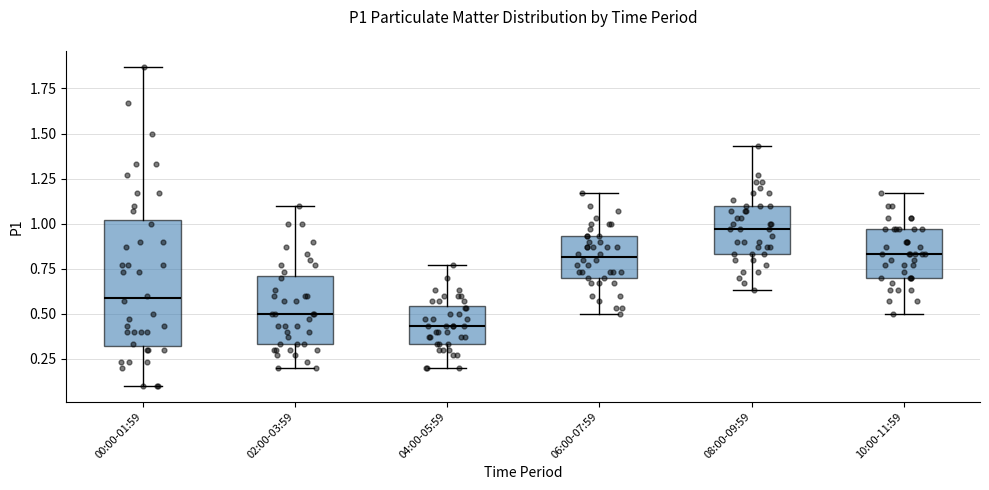

Reading left to right, transcribe this box plot: for each box, give where its median line is, the range the box spans, and where its two whiskers end, as read against the y-axis. The values are not printed on the chart, so give them approximately, as read against the axis.

00:00-01:59: median 0.60, box 0.30 to 1.00, whiskers 0.10 to 1.85
02:00-03:59: median 0.50, box 0.35 to 0.70, whiskers 0.20 to 1.10
04:00-05:59: median 0.45, box 0.35 to 0.55, whiskers 0.20 to 0.75
06:00-07:59: median 0.80, box 0.70 to 0.95, whiskers 0.50 to 1.15
08:00-09:59: median 0.95, box 0.85 to 1.10, whiskers 0.65 to 1.45
10:00-11:59: median 0.85, box 0.70 to 0.95, whiskers 0.50 to 1.15